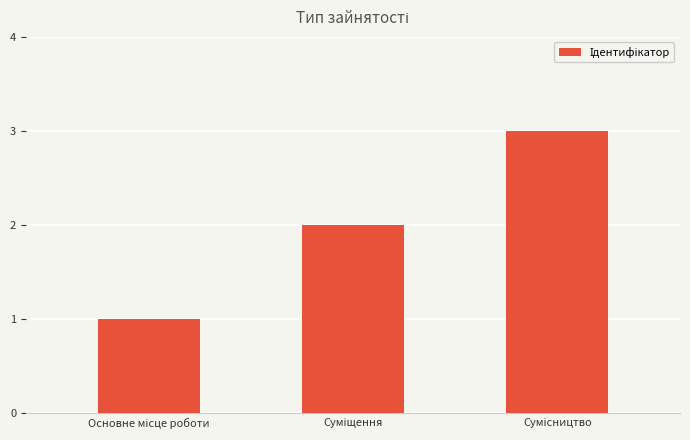

What is the greatest value displayed?

3